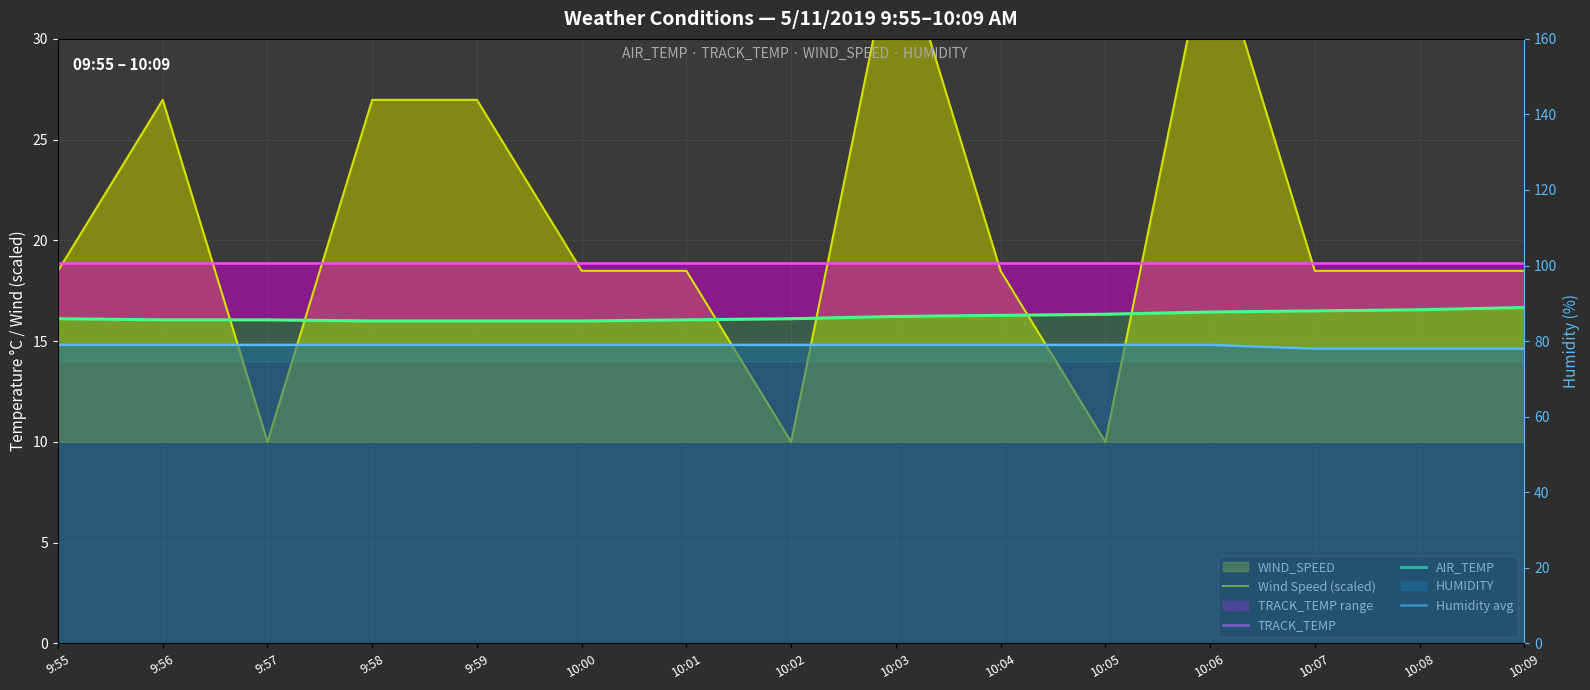

Is it true that AIR_TEMP equals 9.8 at 10:00?

False